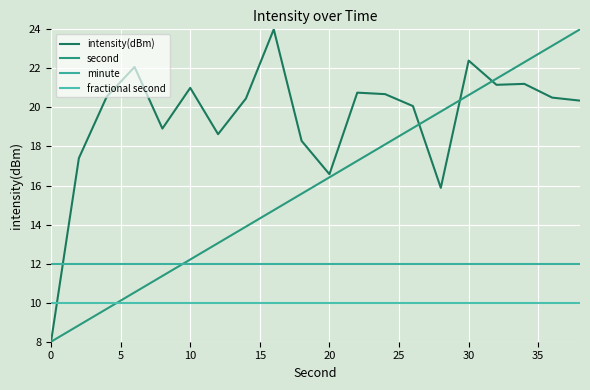

What is the sum of all minute values?

240.0